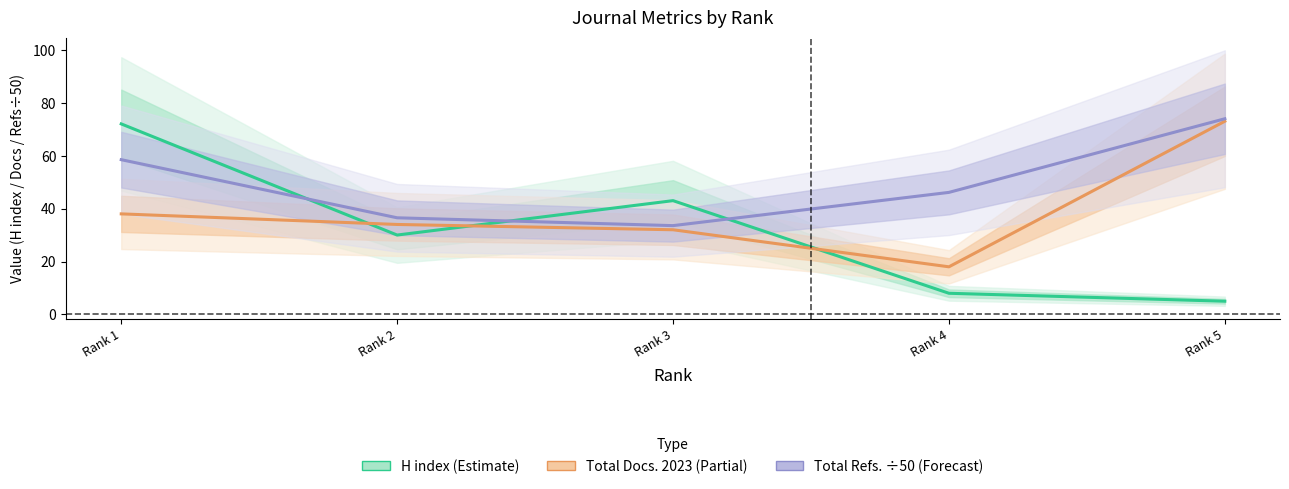

The Total Docs. 2023 (Partial) series shows 51.8 at Rank 2. True or false?

False